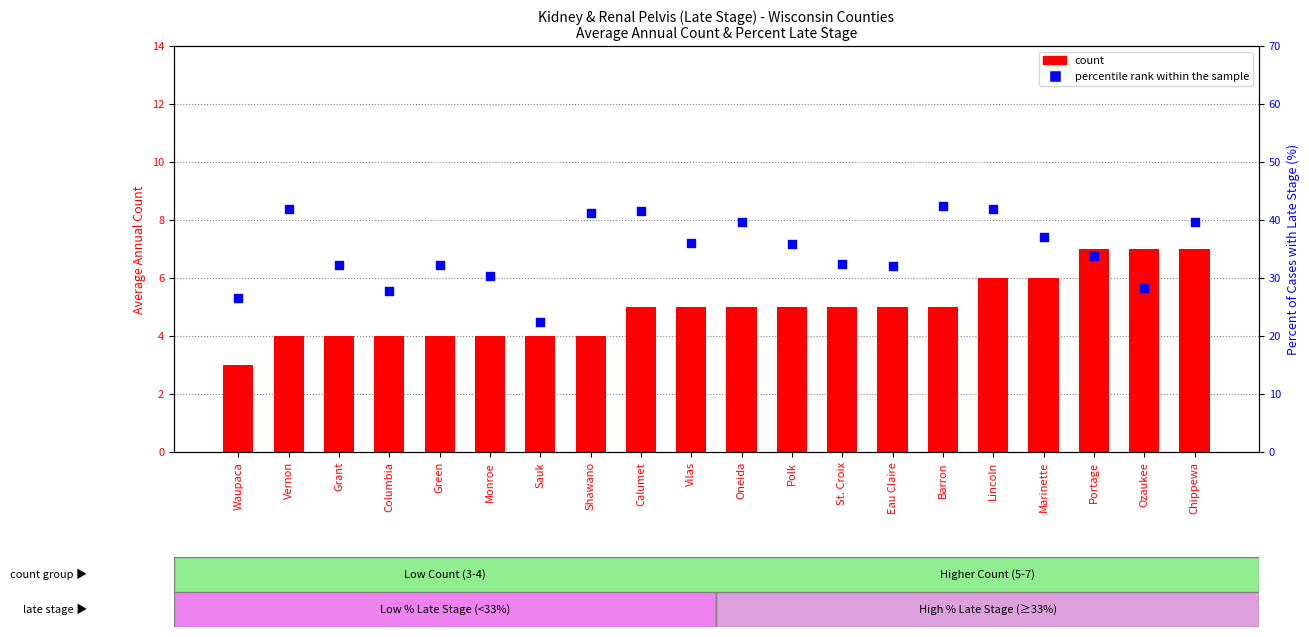

What are all the series names shown in the legend?

count, percentile rank within the sample